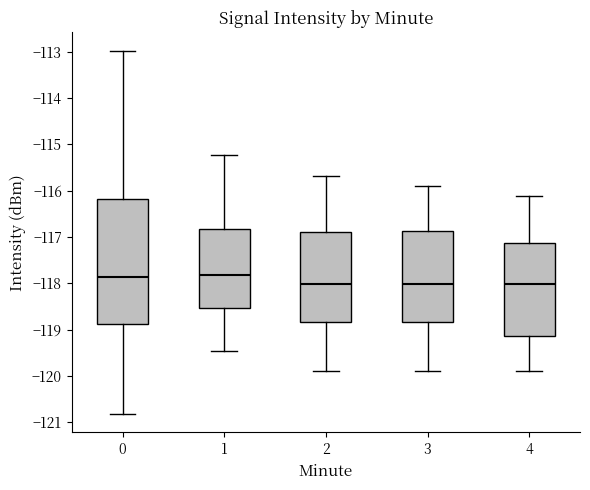

Reading left to right, transcribe this box plot: for each box, give where its median line is, the range the box spans, and where its two whiskers end, as read against the y-axis. The values are not printed on the chart, so give them approximately, as read against the axis.

0: median -117.9, box -118.9 to -116.2, whiskers -120.8 to -113.0
1: median -117.8, box -118.5 to -116.8, whiskers -119.5 to -115.2
2: median -118.0, box -118.8 to -116.9, whiskers -119.9 to -115.7
3: median -118.0, box -118.8 to -116.9, whiskers -119.9 to -115.9
4: median -118.0, box -119.1 to -117.1, whiskers -119.9 to -116.1